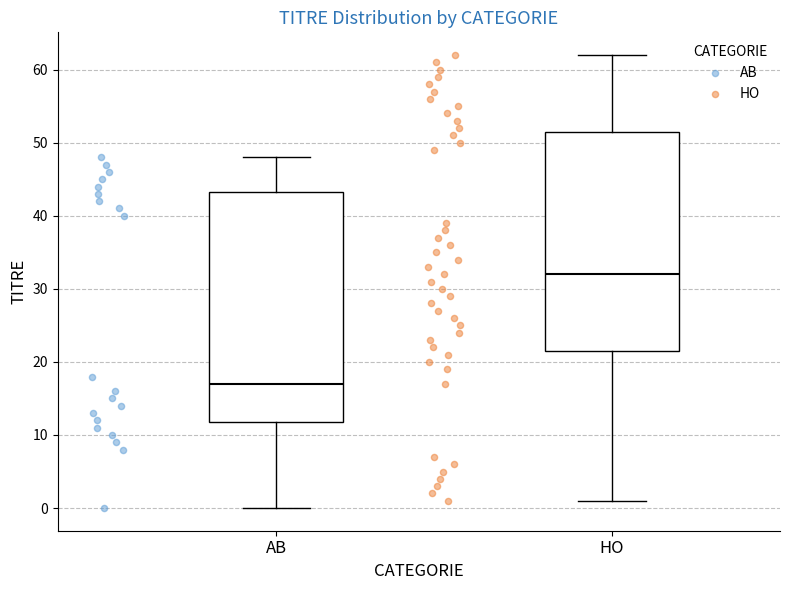

Reading left to right, transcribe this box plot: for each box, give where its median line is, the range the box spans, and where its two whiskers end, as read against the y-axis. The values are not printed on the chart, so give them approximately, as read against the axis.

AB: median 17, box 12 to 43, whiskers 0 to 48
HO: median 32, box 22 to 52, whiskers 1 to 62